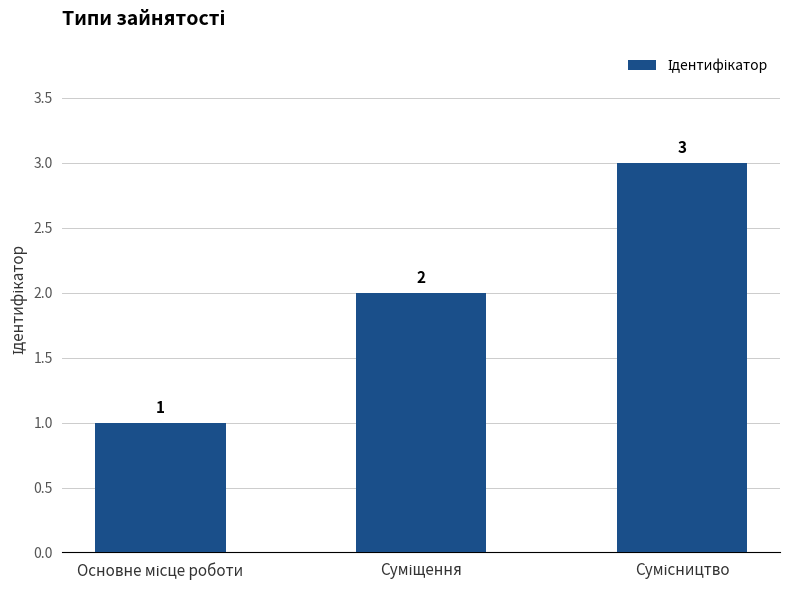

Does the chart contain stacked bars?

No